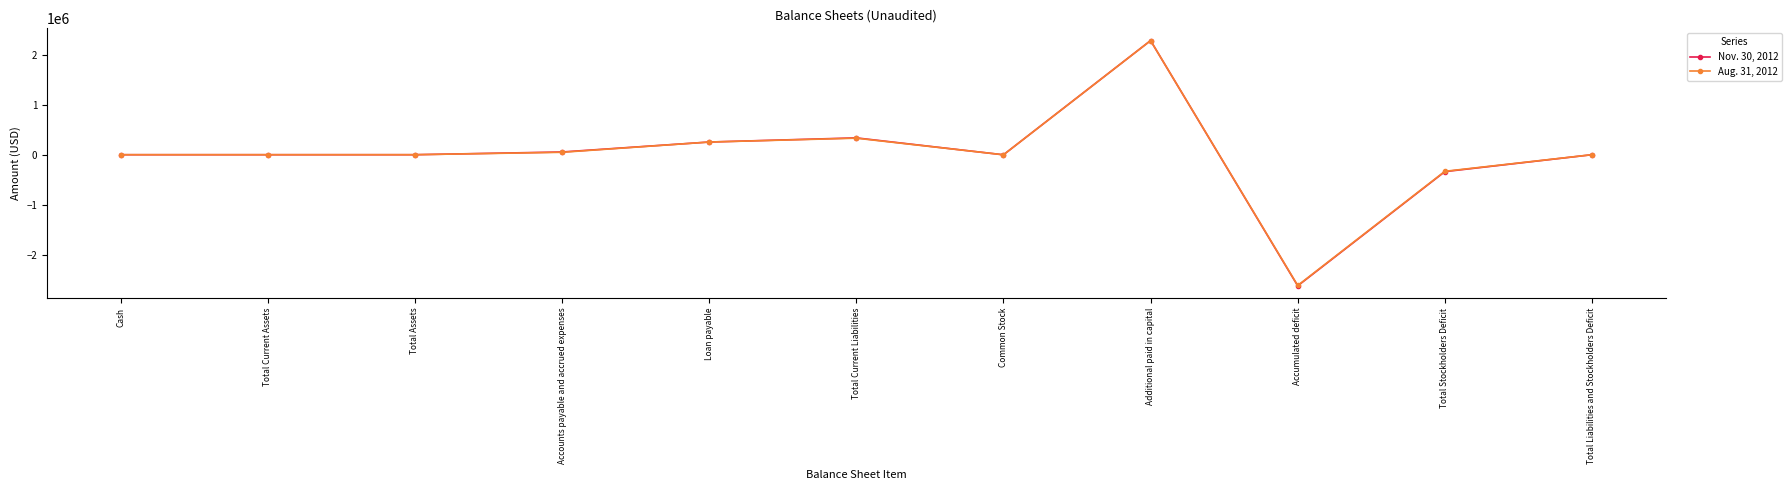

Is it true that Nov. 30, 2012 equals 338071 at Total Current Liabilities?

True